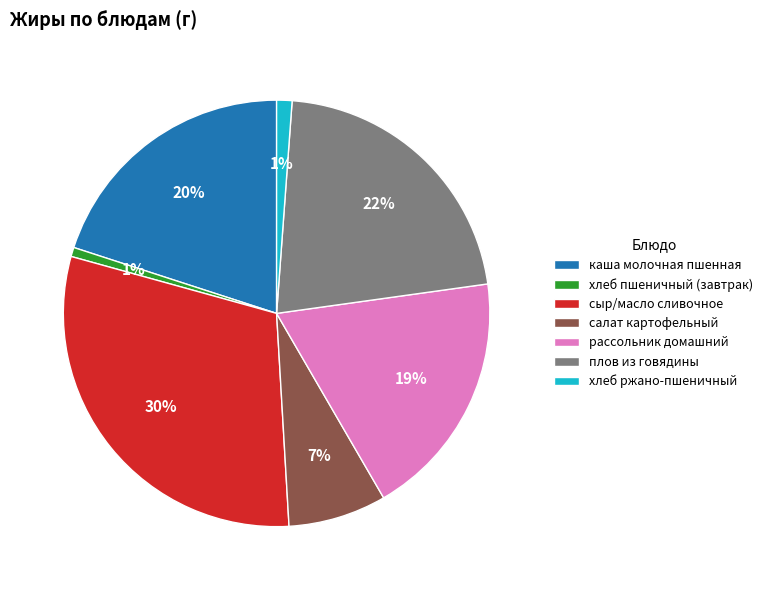

To the nearest percent, what is the difference between the плов из говядины and хлеб пшеничный (завтрак) slice percentages?

21%